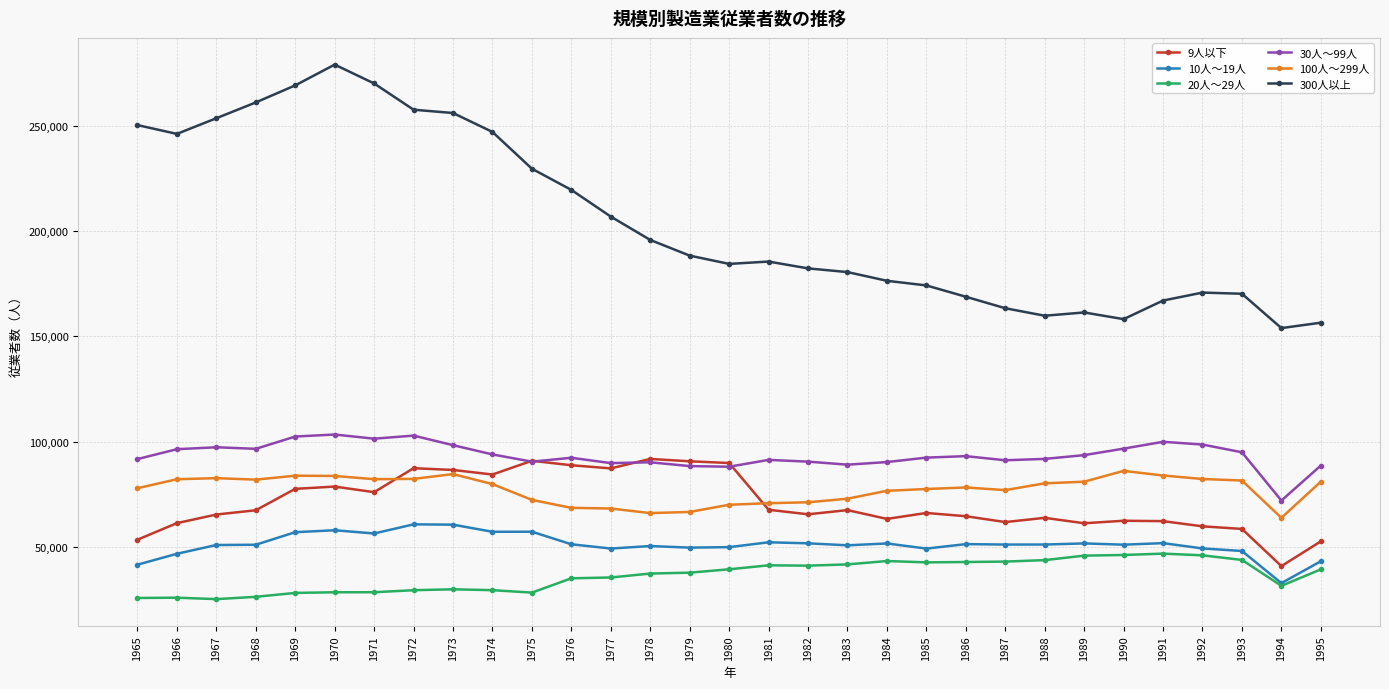

At how many categories does at least one series exceed 213812?

12